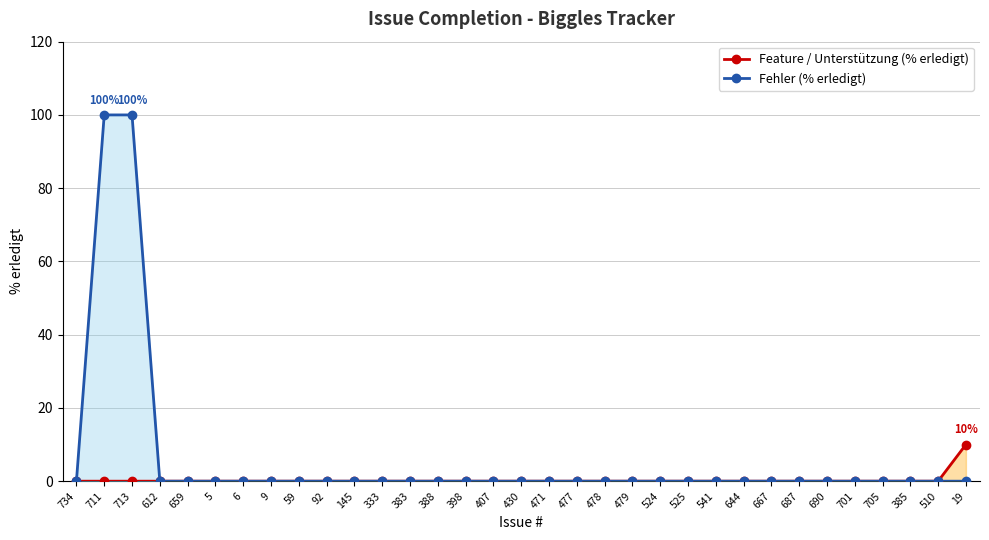

What is the highest value of the Fehler (% erledigt) series?

100